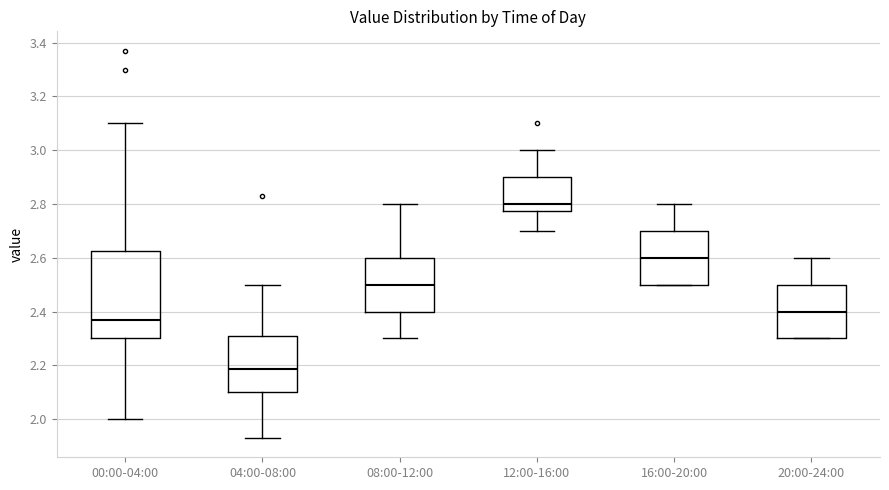

Where does the lower whisker of the box for 08:00-12:00 end on the y-axis? The values are not printed on the chart, so give them approximately, as read against the axis.

2.30